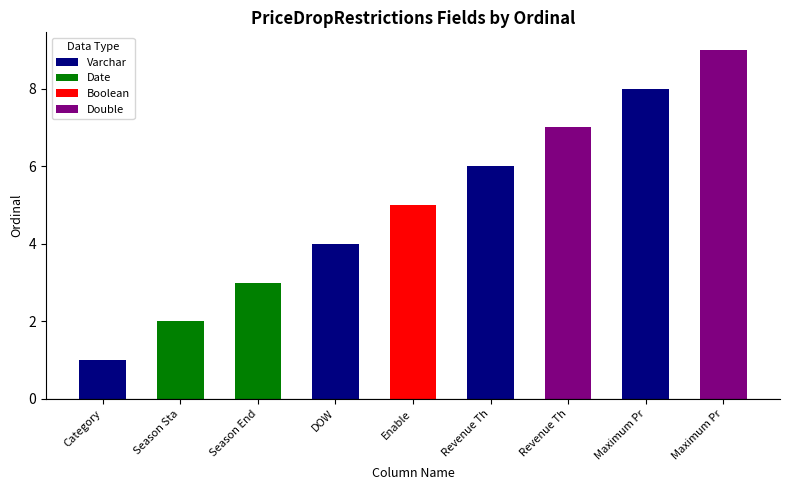

What is the minimum value shown in the chart?

1